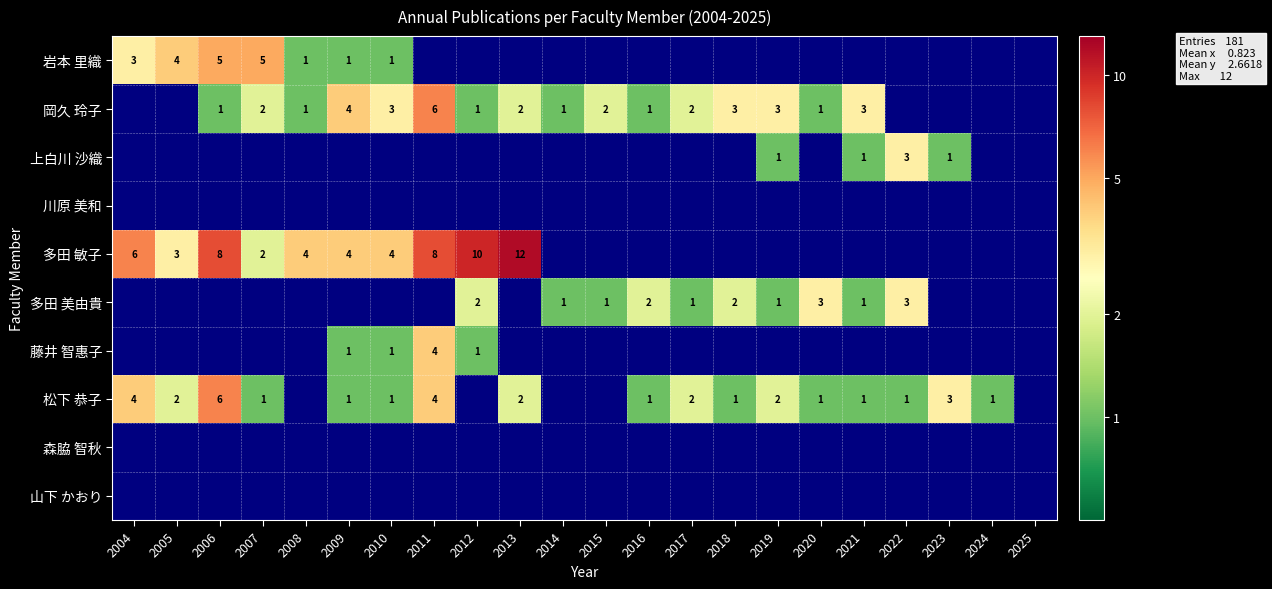

At which category is the sum across all series the highest?

2011